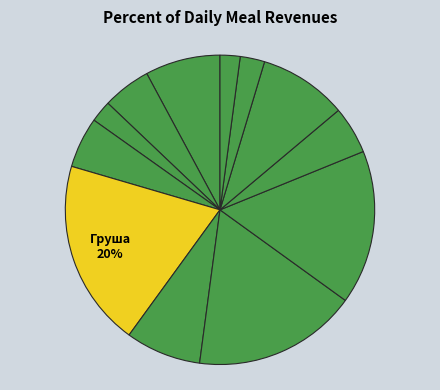

Does any single category account for the majority?

No